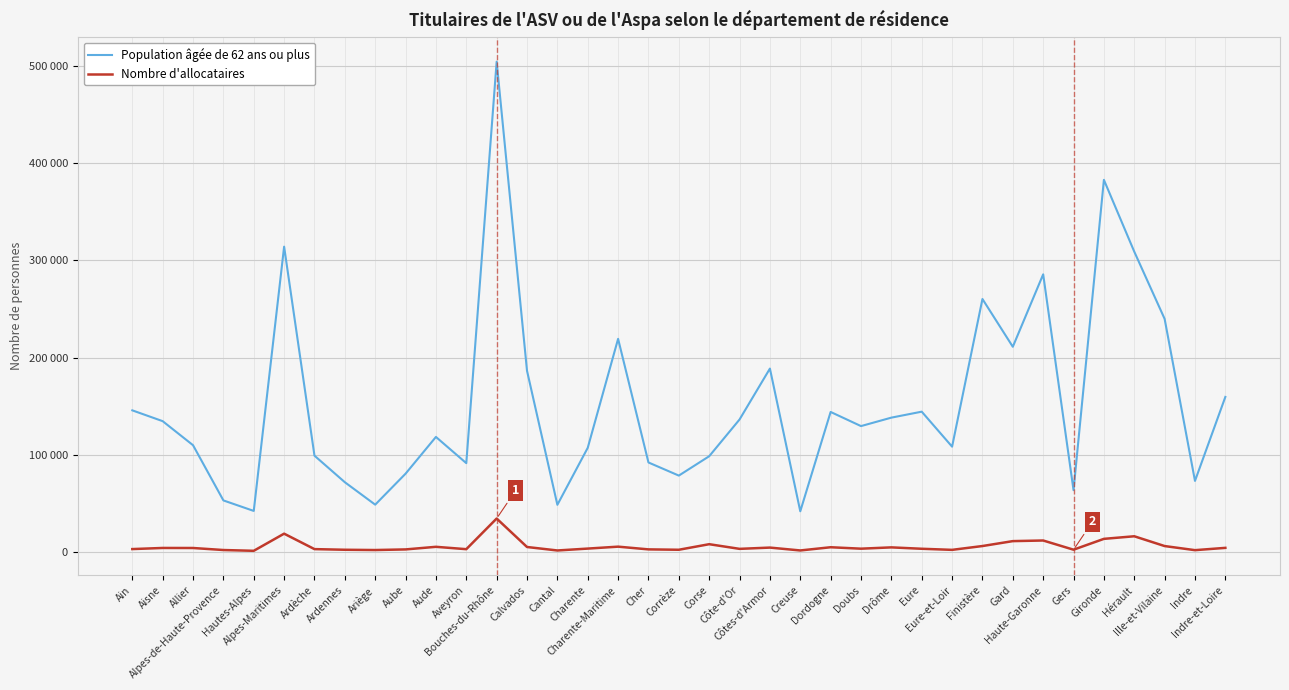

Is this an area chart (filled region under the line)?

No